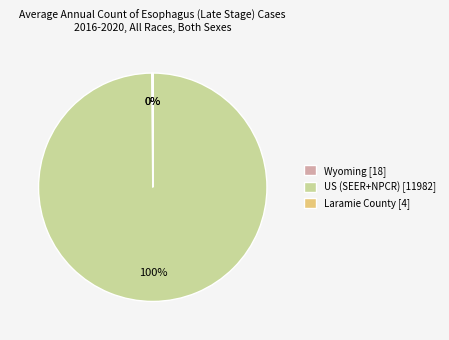

Is there any slice that represents more than half of the pie?

Yes